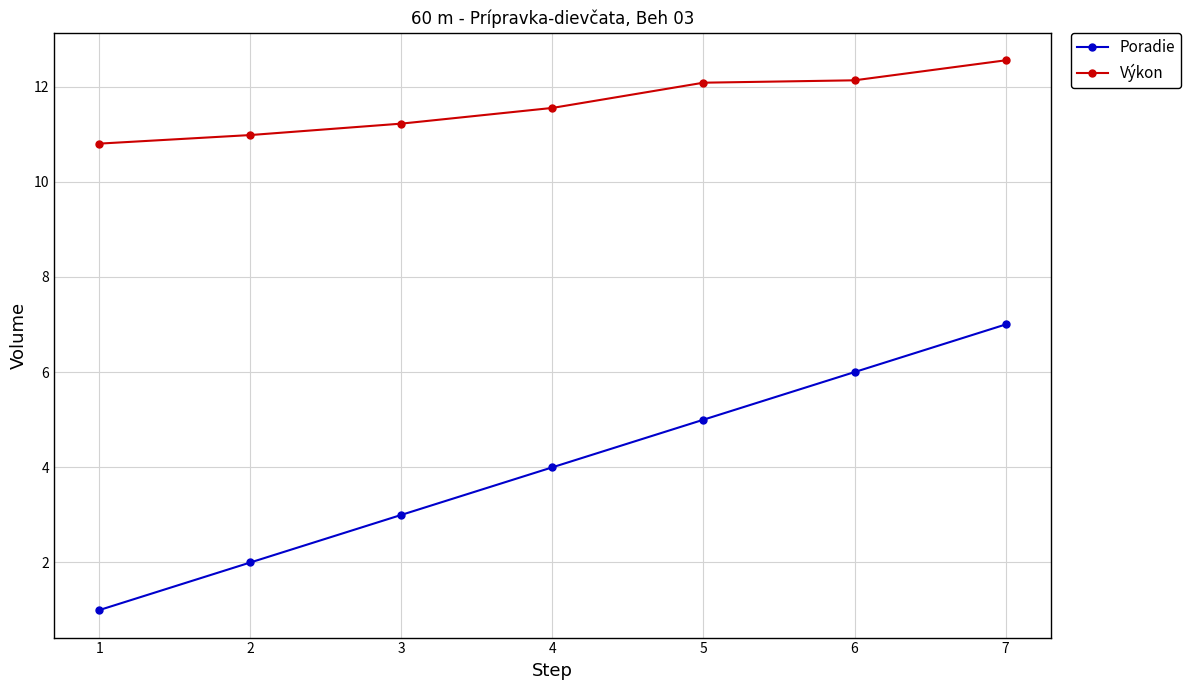

The value of Poradie at 1 is 1.0. True or false?

True